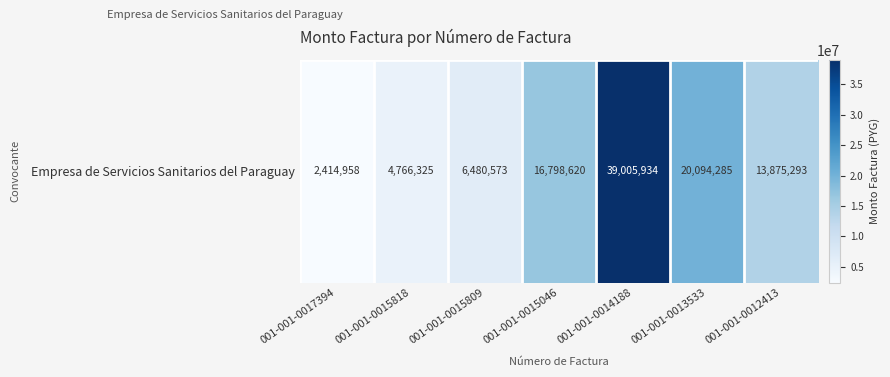

Reading right to left, list all the values displayed in this chart.

13875293	20094285	39005934	16798620	6480573	4766325	2414958